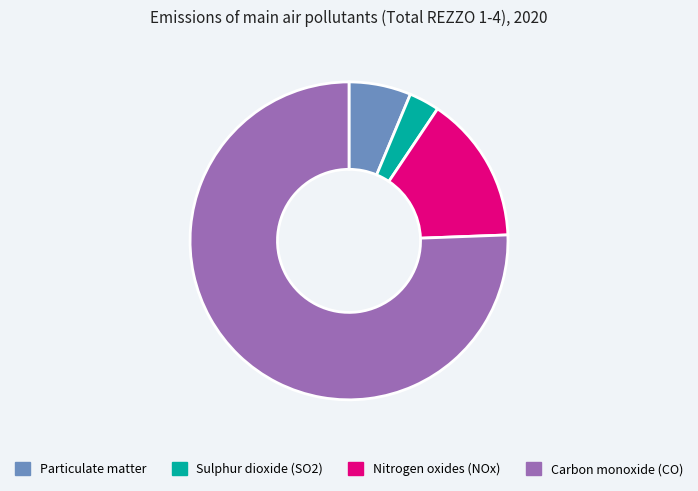

Does Nitrogen oxides (NOx) represent more than half of the total?

No